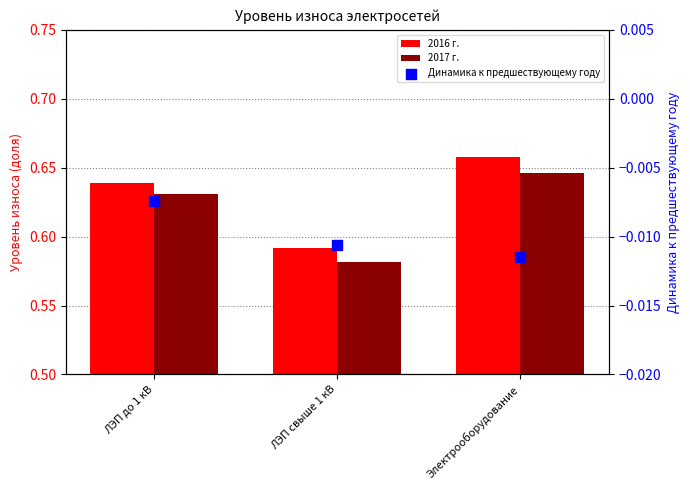

What are all the series names shown in the legend?

2016 г., 2017 г., Динамика к предшествующему году